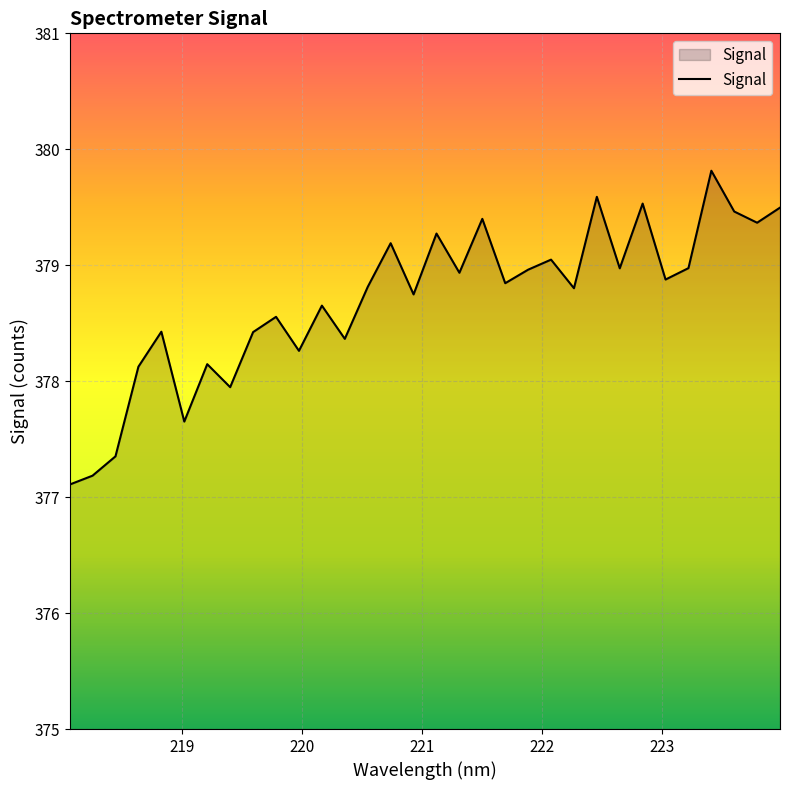

What is the smallest value displayed?

377.1